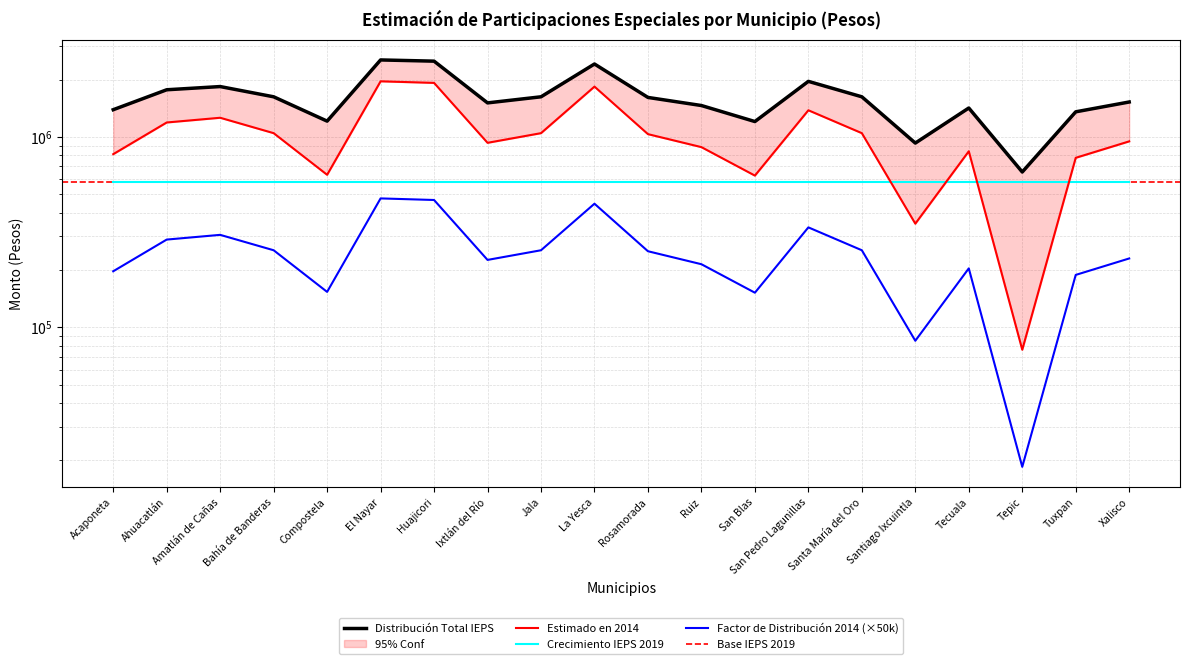

What is the label of the 6th point from the left?

El Nayar